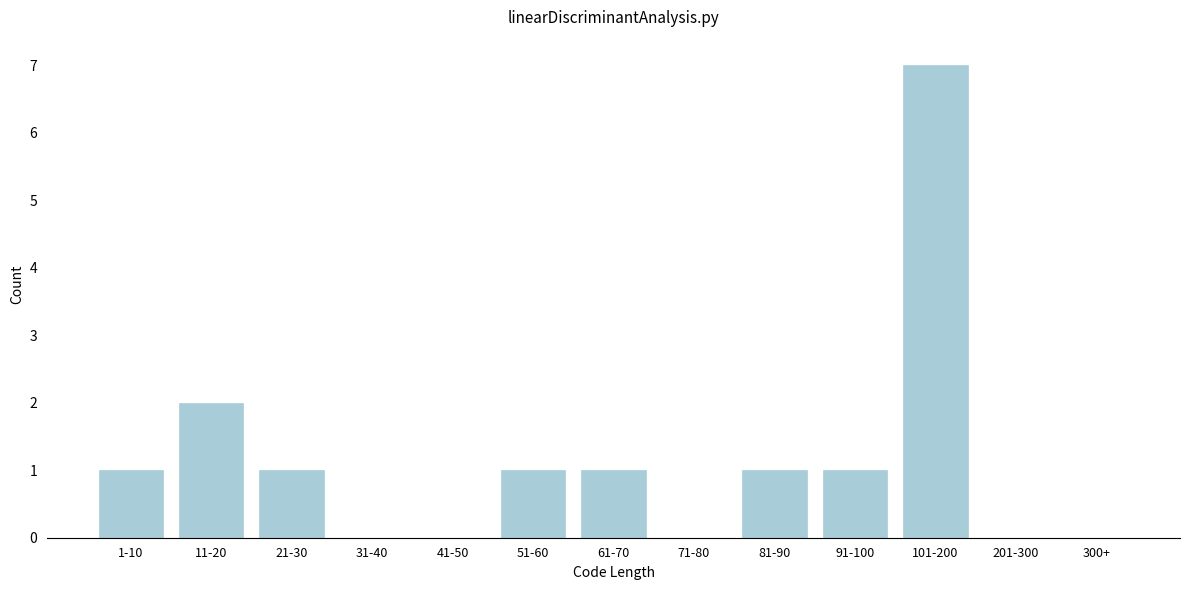

Reading right to left, list all the values displayed in this chart.

300+=0	201-300=0	101-200=7	91-100=1	81-90=1	71-80=0	61-70=1	51-60=1	41-50=0	31-40=0	21-30=1	11-20=2	1-10=1